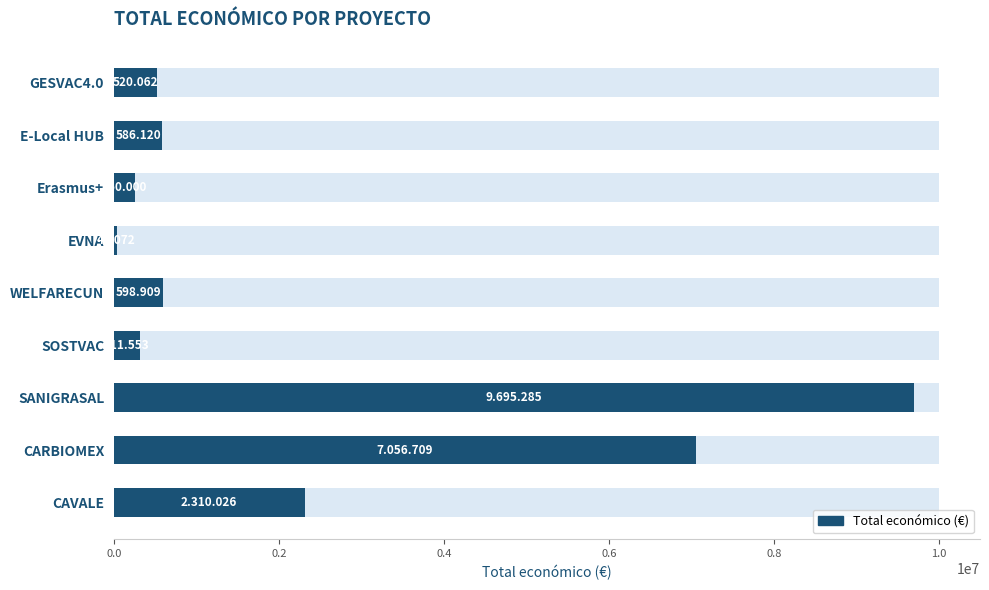

What is the difference between the values at E-Local HUB and CAVALE?

1723906